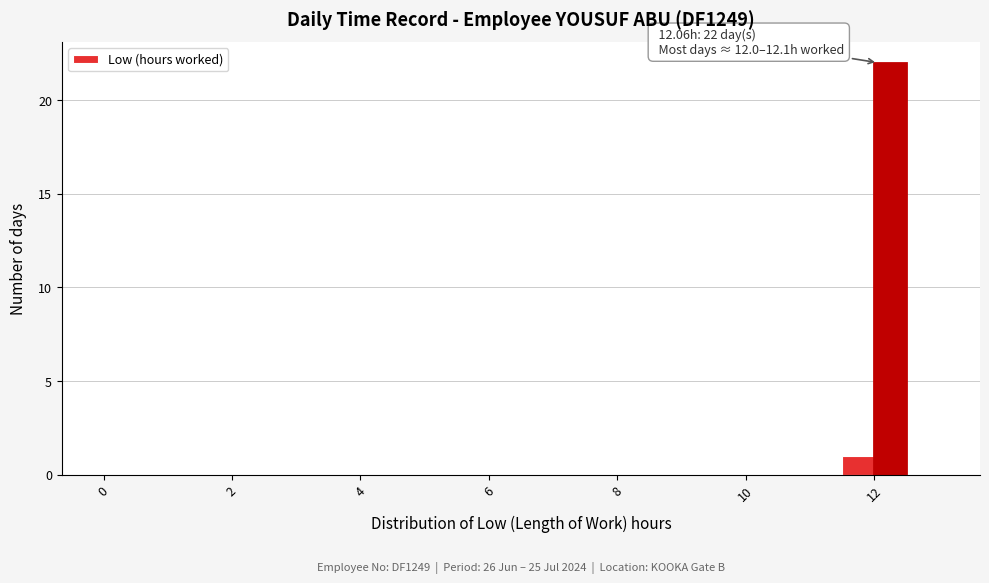

Around what value on the x-axis is the tallest bar? Give the approximate position of its centre, as read against the axis.

12.2